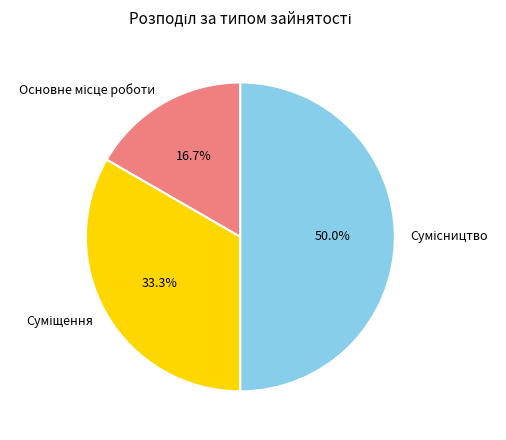

Which category has the smallest portion of the pie?

Основне місце роботи